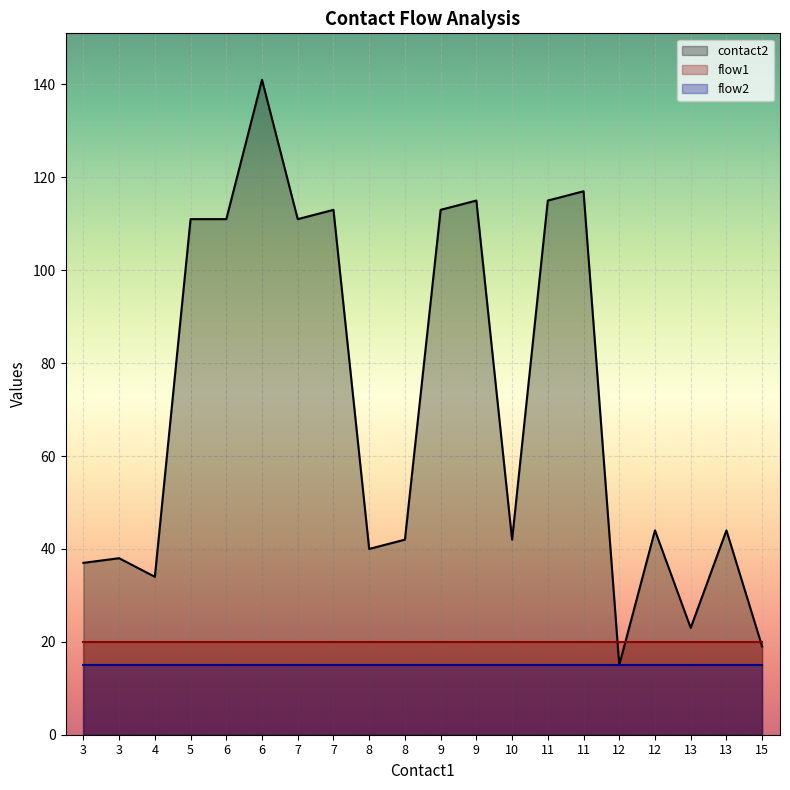

How many lines are shown in the chart?

3